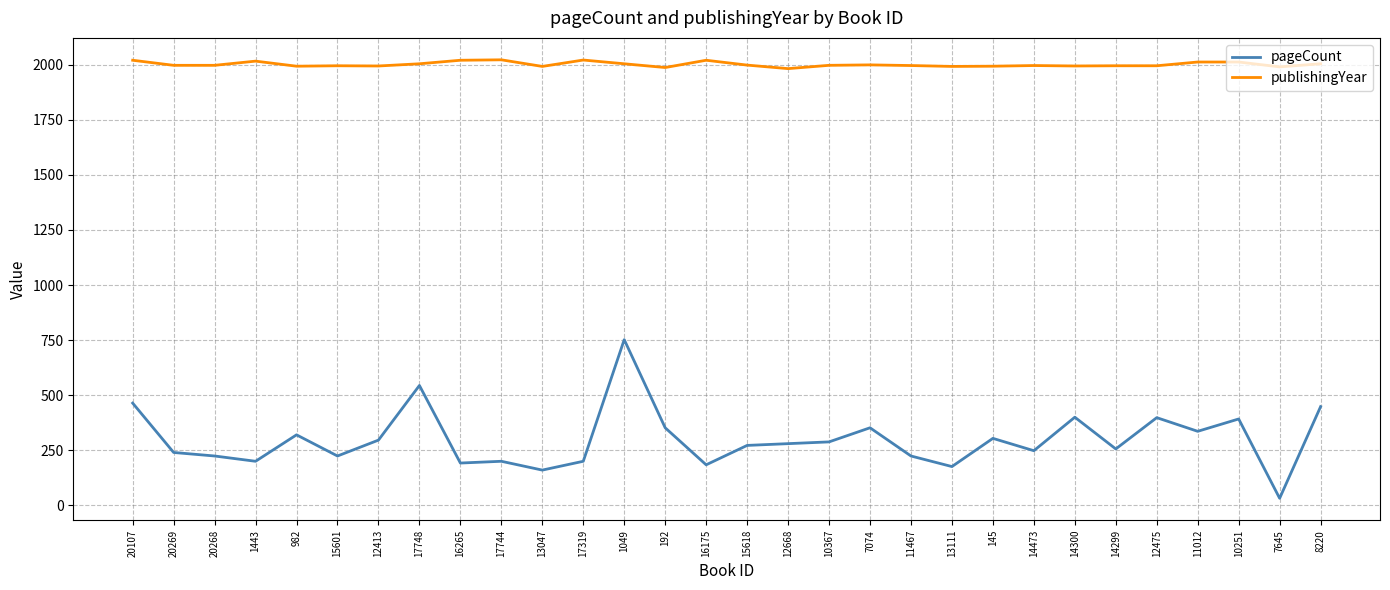

What is the difference between the highest and lowest values at 20268?

1773